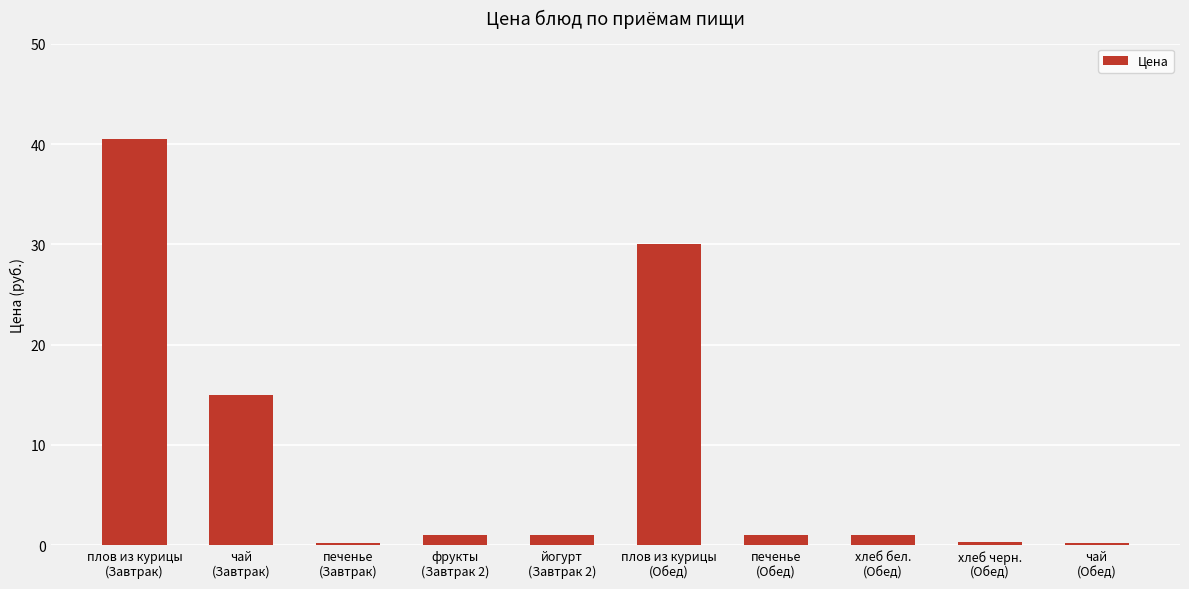

What is the greatest value displayed?

40.5